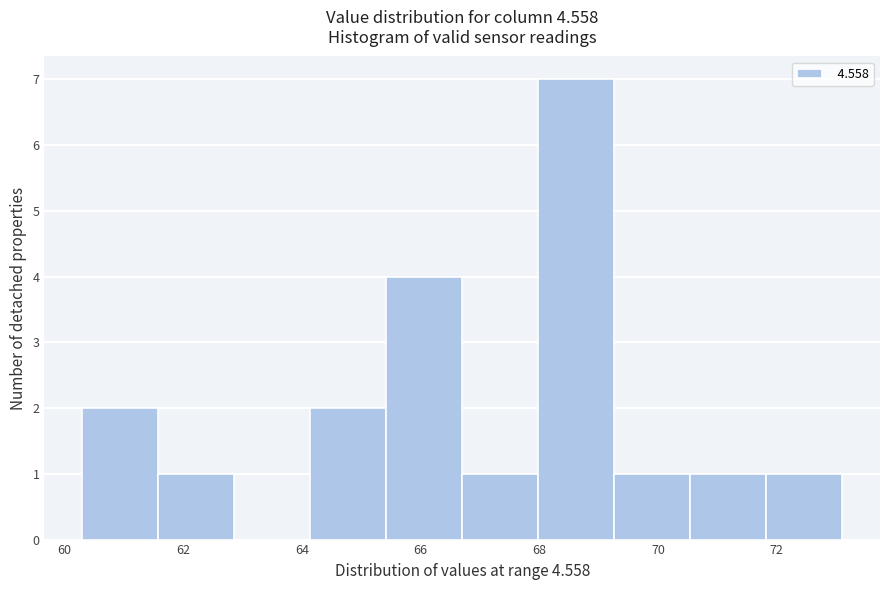

Which range on the x-axis has the tallest bar?

67.98 to 69.26